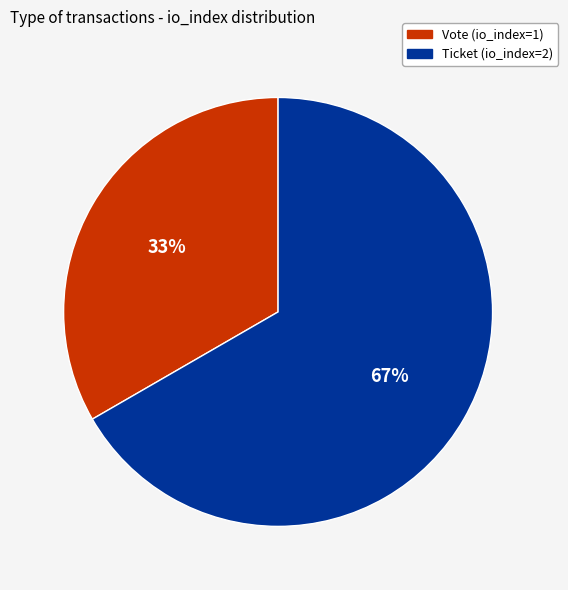

How many segments does this pie chart have?

2